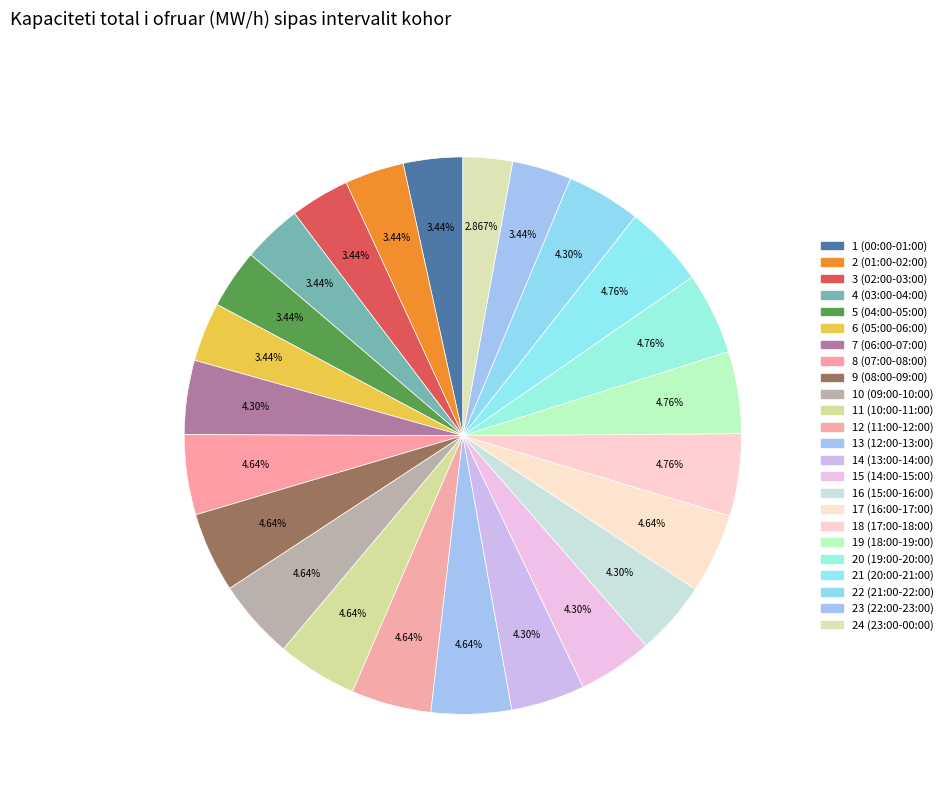

Is 20 (19:00-20:00) the majority of the pie?

No